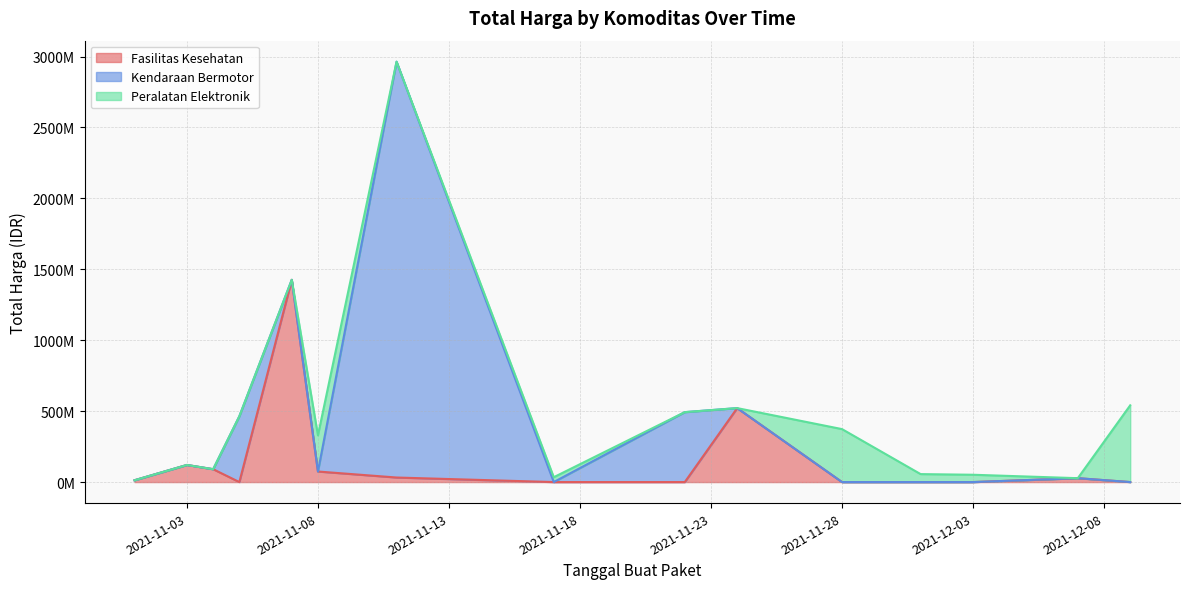

How many values in the Peralatan Elektronik series exceed 0?

7